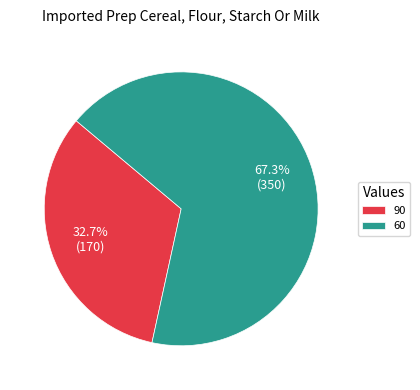

Count the number of slices in the pie.

2